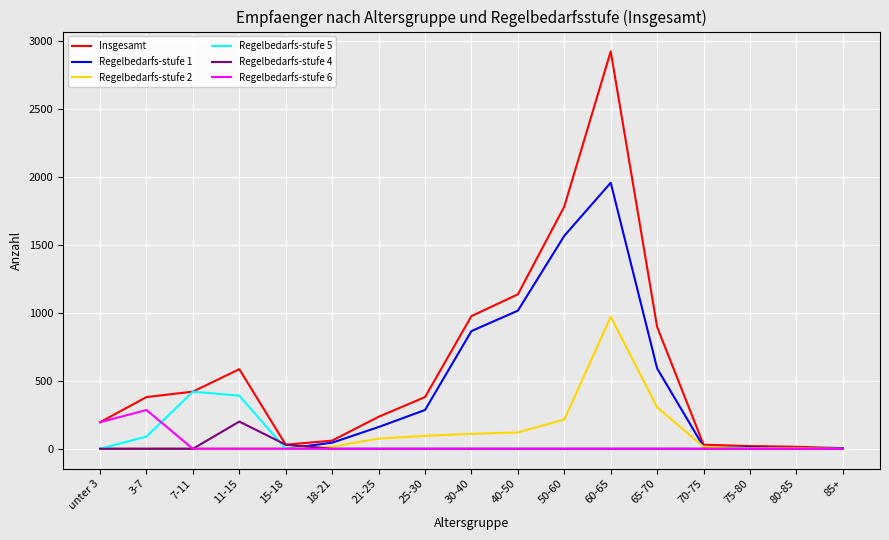

Which series has the widest spread of values?

Insgesamt